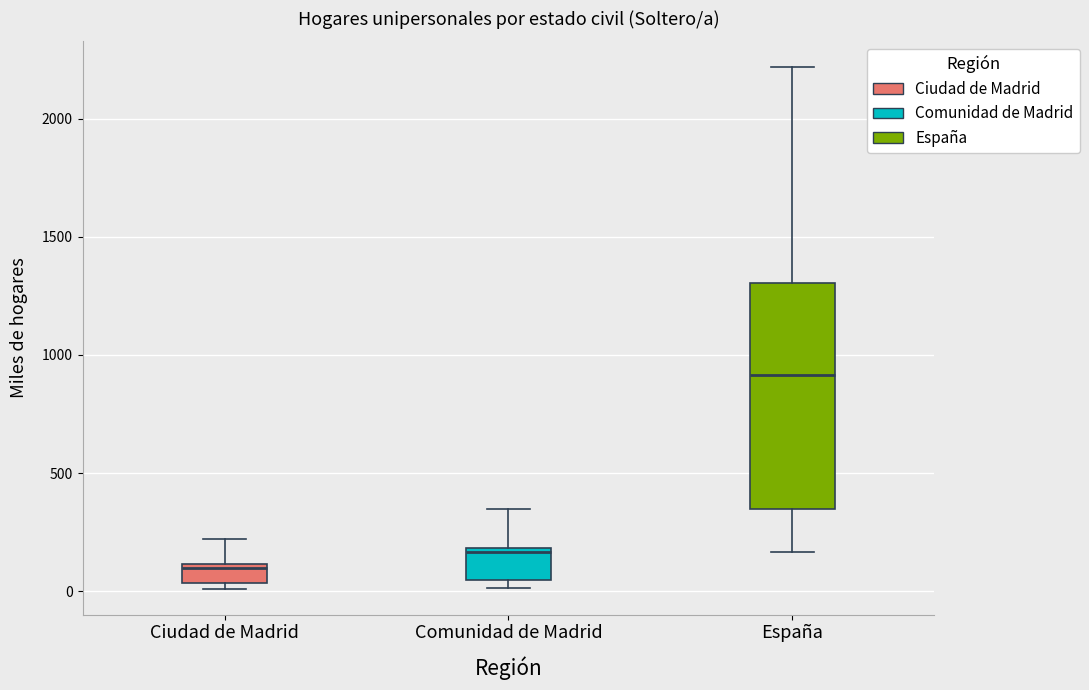

Which box is the tallest, from its lower edge to its upper edge?

España